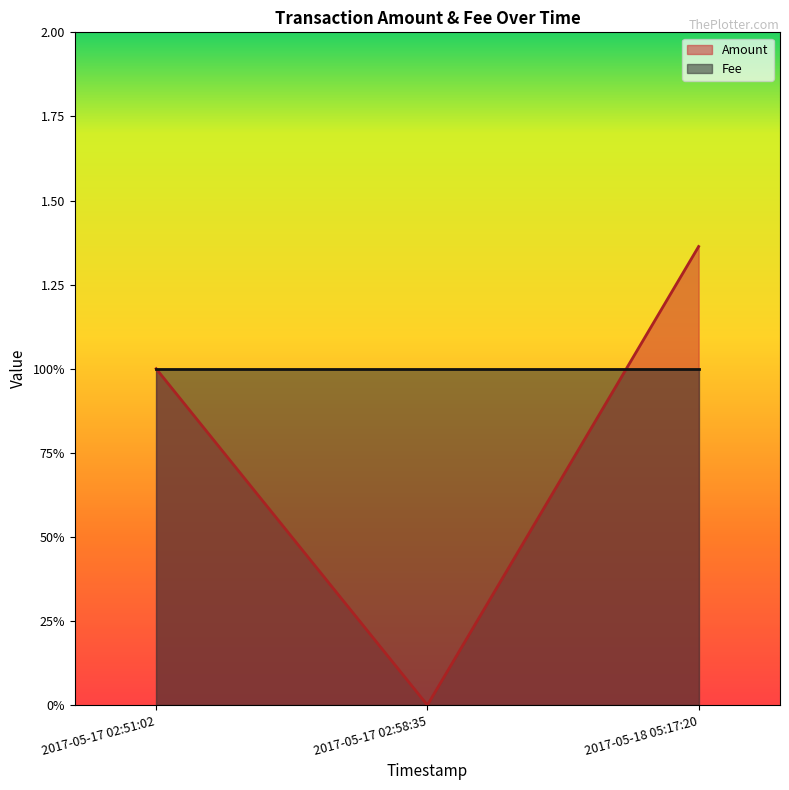

Reading right to left, list all the values displayed in this chart.

Amount: 2017-05-17 02:51:02=1.0	2017-05-17 02:58:35=0.0	2017-05-18 05:17:20=1.4
Fee: 2017-05-17 02:51:02=1.0	2017-05-17 02:58:35=1.0	2017-05-18 05:17:20=1.0